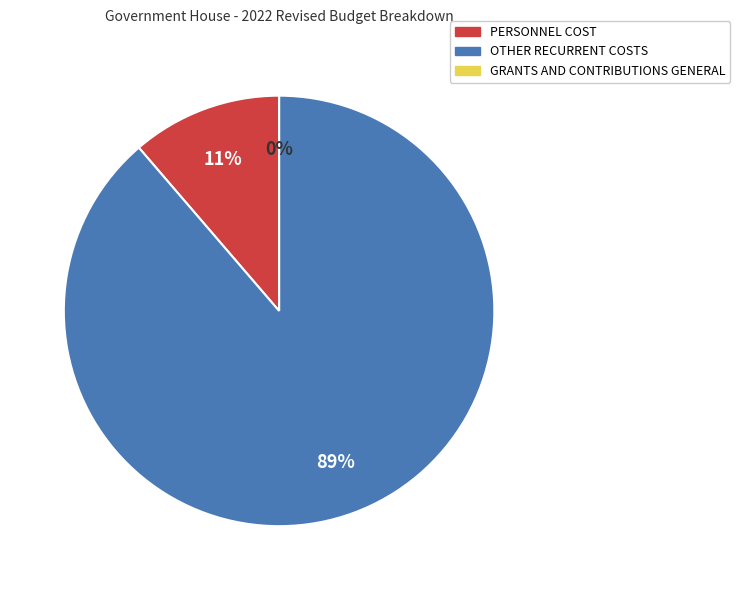

How many segments does this pie chart have?

3